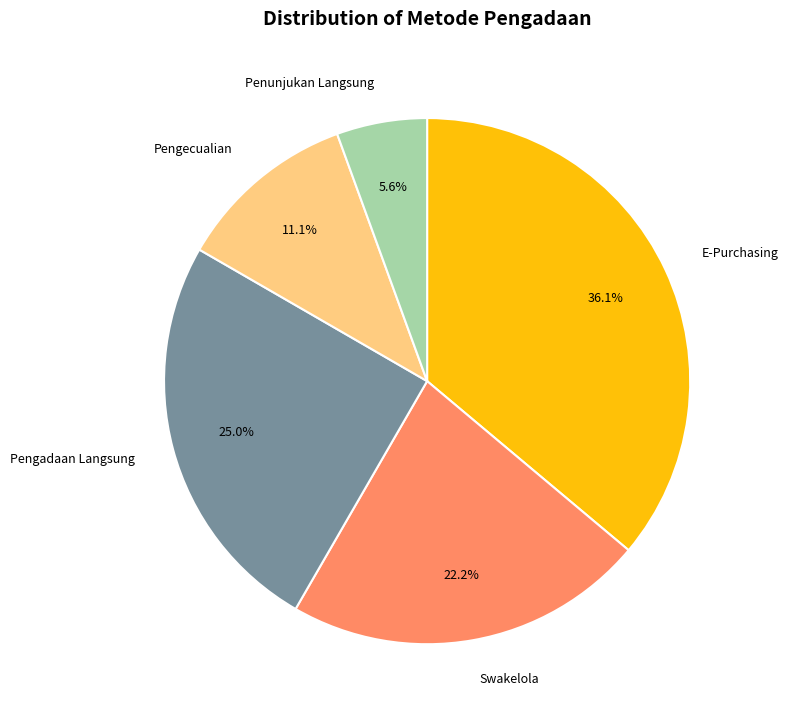

Which has a higher value, Pengecualian or Pengadaan Langsung?

Pengadaan Langsung